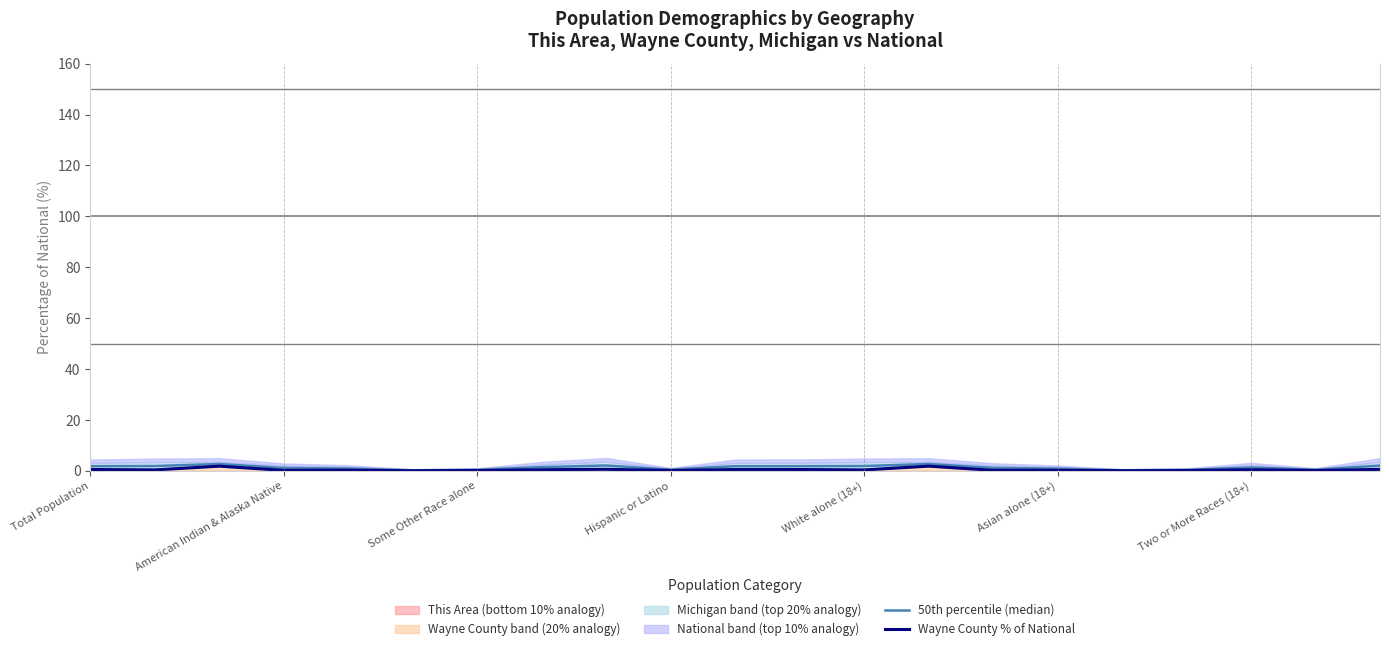

True or false: 50th percentile (median) and Wayne County % of National cross at least once.

False